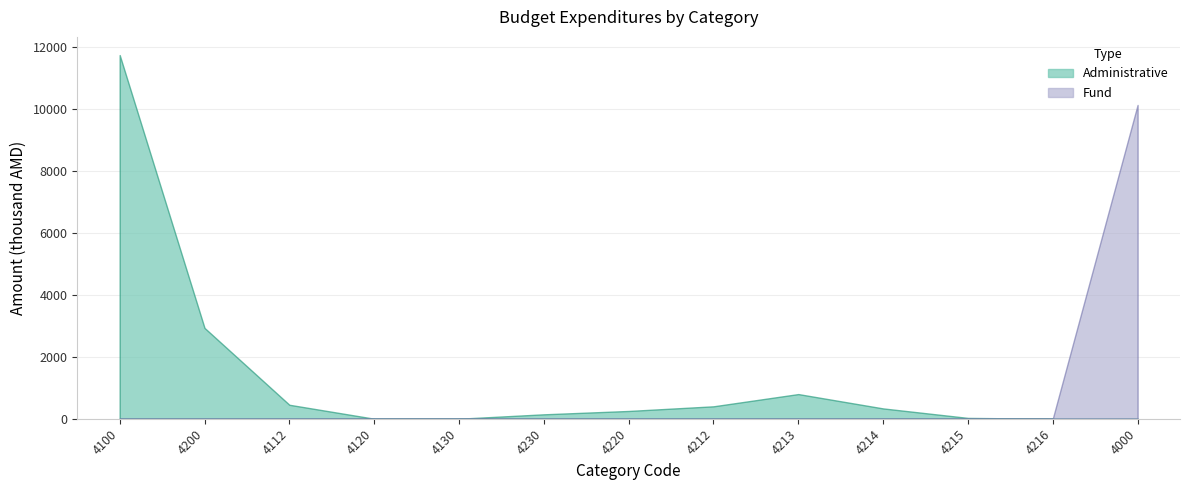

How many data points in Fund are above 0?

1